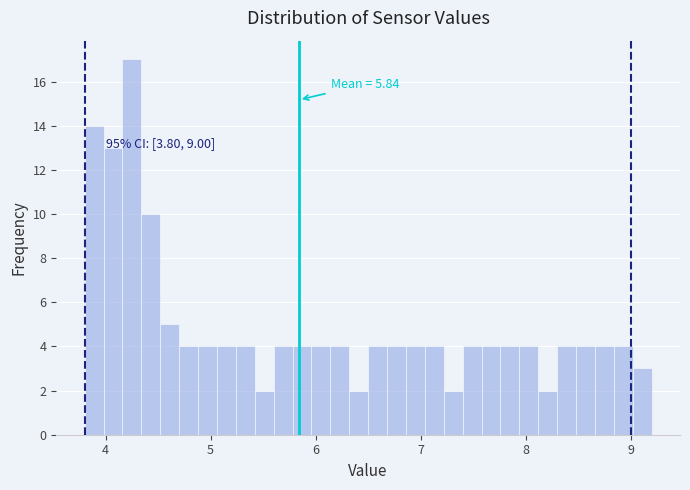

Read against the x-axis, roughly where is the centre of the tallest bar?

4.3